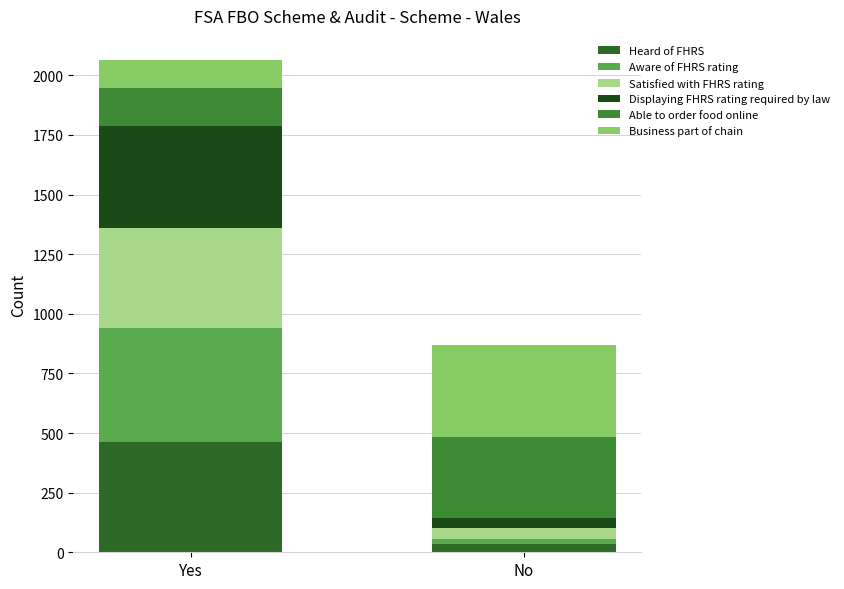

What is the total value across all series at Yes?

2062